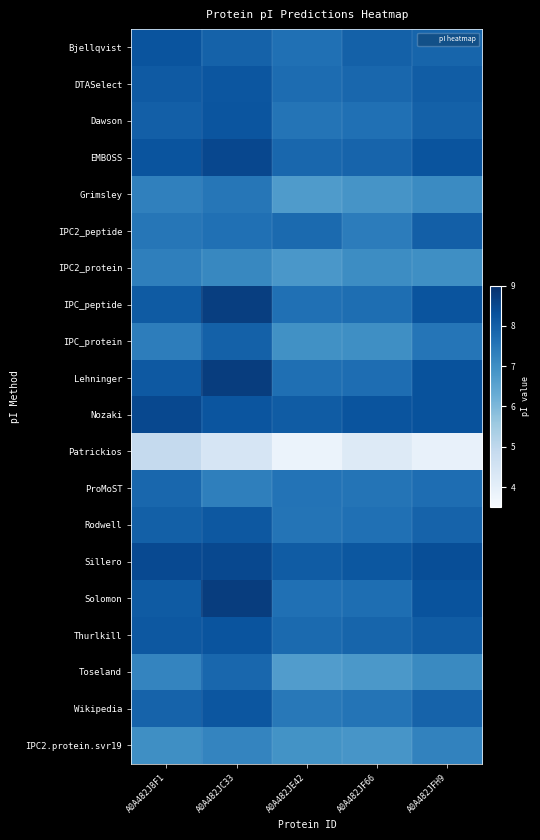

Reading left to right, list all the values displayed in this chart.

Bjellqvist: A0A482J8F1=8.2	A0A482JC33=7.9	A0A482JE42=7.6	A0A482JF66=8.0	A0A482JFH9=7.9
DTASelect: A0A482J8F1=8.1	A0A482JC33=8.2	A0A482JE42=7.7	A0A482JF66=7.8	A0A482JFH9=8.0
Dawson: A0A482J8F1=8.0	A0A482JC33=8.2	A0A482JE42=7.6	A0A482JF66=7.6	A0A482JFH9=8.0
EMBOSS: A0A482J8F1=8.2	A0A482JC33=8.5	A0A482JE42=7.8	A0A482JF66=7.9	A0A482JFH9=8.2
Grimsley: A0A482J8F1=7.3	A0A482JC33=7.5	A0A482JE42=6.7	A0A482JF66=6.9	A0A482JFH9=7.1
IPC2_peptide: A0A482J8F1=7.5	A0A482JC33=7.6	A0A482JE42=7.8	A0A482JF66=7.4	A0A482JFH9=8.0
IPC2_protein: A0A482J8F1=7.3	A0A482JC33=7.1	A0A482JE42=6.8	A0A482JF66=7.0	A0A482JFH9=7.0
IPC_peptide: A0A482J8F1=8.1	A0A482JC33=8.7	A0A482JE42=7.6	A0A482JF66=7.7	A0A482JFH9=8.2
IPC_protein: A0A482J8F1=7.4	A0A482JC33=8.0	A0A482JE42=6.9	A0A482JF66=7.0	A0A482JFH9=7.5
Lehninger: A0A482J8F1=8.1	A0A482JC33=8.7	A0A482JE42=7.7	A0A482JF66=7.7	A0A482JFH9=8.3
Nozaki: A0A482J8F1=8.5	A0A482JC33=8.2	A0A482JE42=8.1	A0A482JF66=8.2	A0A482JFH9=8.3
Patrickios: A0A482J8F1=4.9	A0A482JC33=4.4	A0A482JE42=3.8	A0A482JF66=4.2	A0A482JFH9=3.9
ProMoST: A0A482J8F1=7.8	A0A482JC33=7.3	A0A482JE42=7.6	A0A482JF66=7.5	A0A482JFH9=7.7
Rodwell: A0A482J8F1=8.0	A0A482JC33=8.1	A0A482JE42=7.5	A0A482JF66=7.6	A0A482JFH9=7.9
Sillero: A0A482J8F1=8.4	A0A482JC33=8.5	A0A482JE42=8.1	A0A482JF66=8.2	A0A482JFH9=8.4
Solomon: A0A482J8F1=8.1	A0A482JC33=8.7	A0A482JE42=7.6	A0A482JF66=7.7	A0A482JFH9=8.3
Thurlkill: A0A482J8F1=8.2	A0A482JC33=8.2	A0A482JE42=7.8	A0A482JF66=7.9	A0A482JFH9=8.1
Toseland: A0A482J8F1=7.2	A0A482JC33=7.8	A0A482JE42=6.7	A0A482JF66=6.8	A0A482JFH9=7.1
Wikipedia: A0A482J8F1=7.9	A0A482JC33=8.2	A0A482JE42=7.5	A0A482JF66=7.6	A0A482JFH9=7.9
IPC2.protein.svr19: A0A482J8F1=7.0	A0A482JC33=7.2	A0A482JE42=6.9	A0A482JF66=6.8	A0A482JFH9=7.2